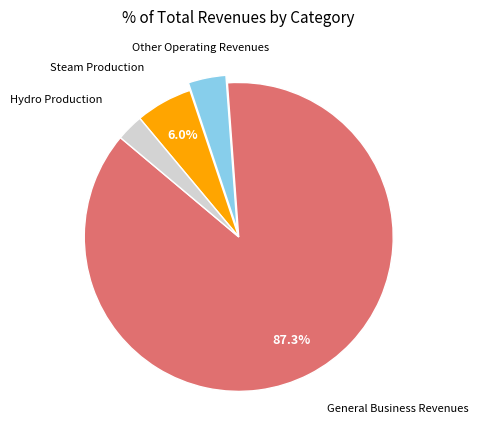

To the nearest percent, what portion does General Business Revenues represent?

87%